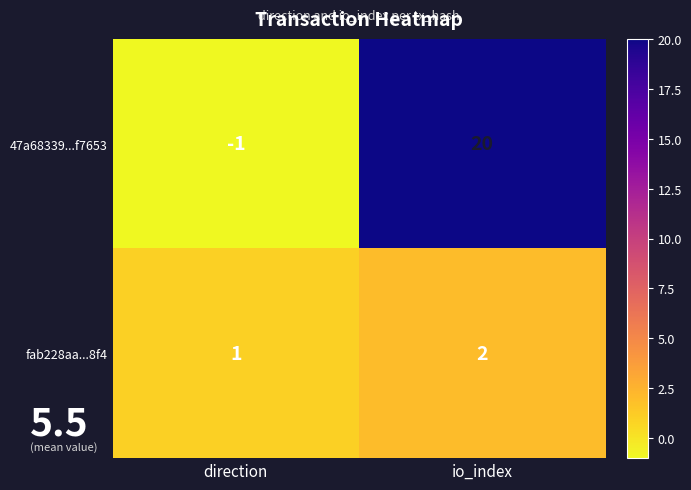

What is the spread (max minus min) of values at io_index?

18